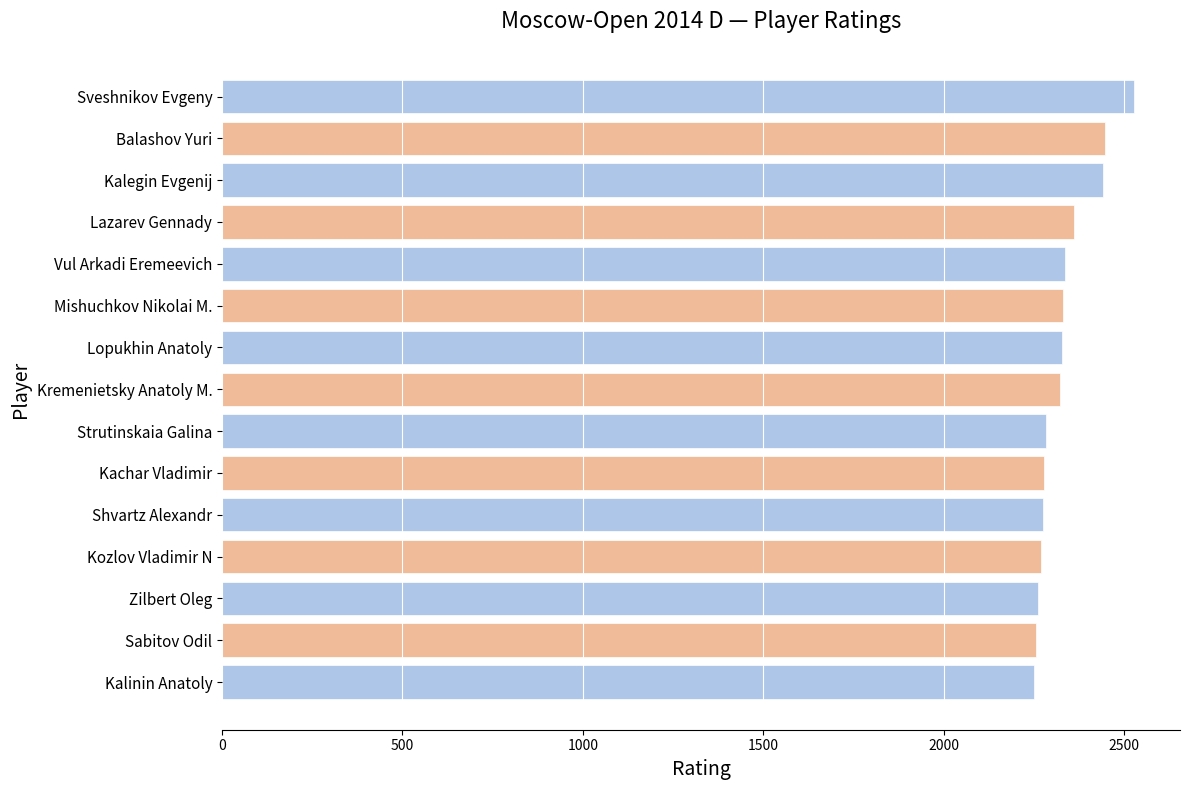

What is the difference between the maximum and minimum values?

278